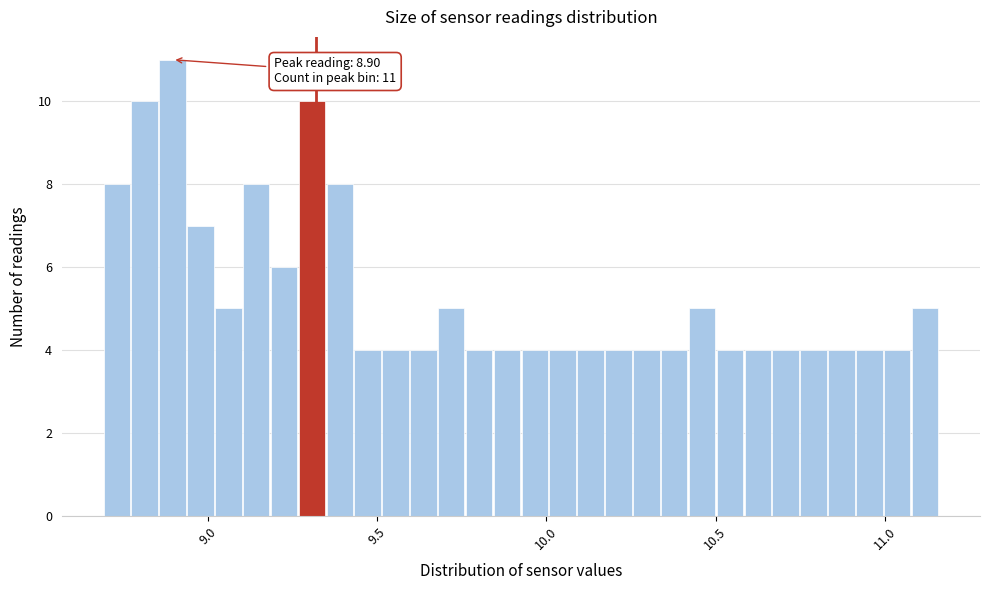

Around what value on the x-axis is the tallest bar? Give the approximate position of its centre, as read against the axis.

8.90